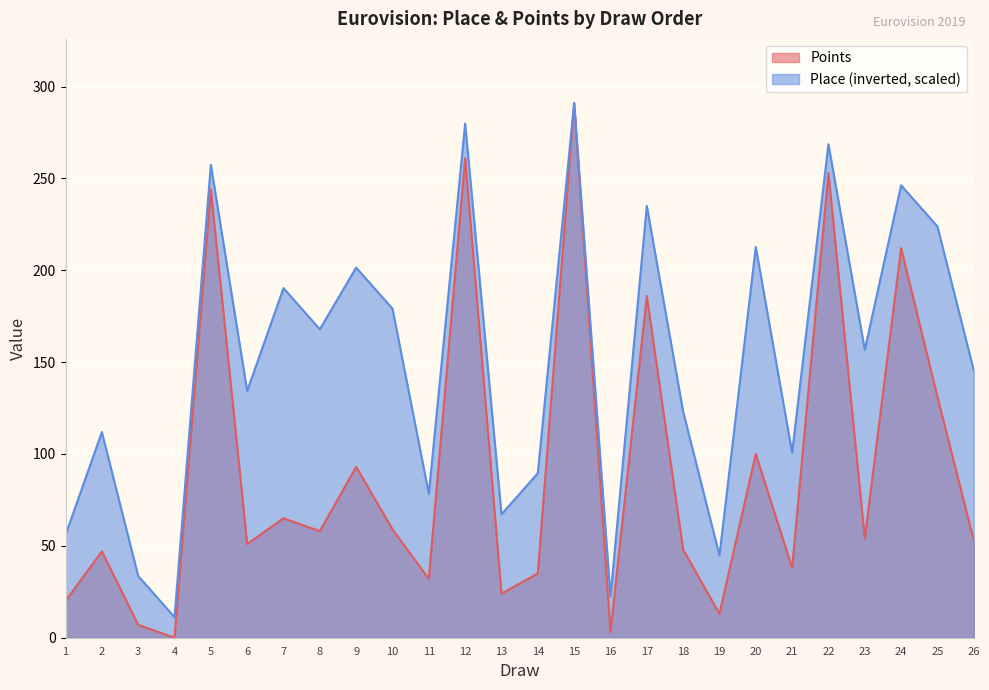

Reading left to right, extract all data points from this chart.

Place: 1=56.0	2=111.9	3=33.6	4=11.2	5=257.4	6=134.3	7=190.3	8=167.9	9=201.5	10=179.1	11=78.3	12=279.8	13=67.2	14=89.5	15=291.0	16=22.4	17=235.0	18=123.1	19=44.8	20=212.7	21=100.7	22=268.6	23=156.7	24=246.2	25=223.8	26=145.5
Points: 1=20.0	2=47.0	3=7.0	4=0.0	5=244.0	6=51.0	7=65.0	8=58.0	9=93.0	10=59.0	11=32.0	12=261.0	13=24.0	14=35.0	15=291.0	16=3.0	17=186.0	18=48.0	19=13.0	20=100.0	21=38.0	22=253.0	23=54.0	24=212.0	25=131.0	26=53.0